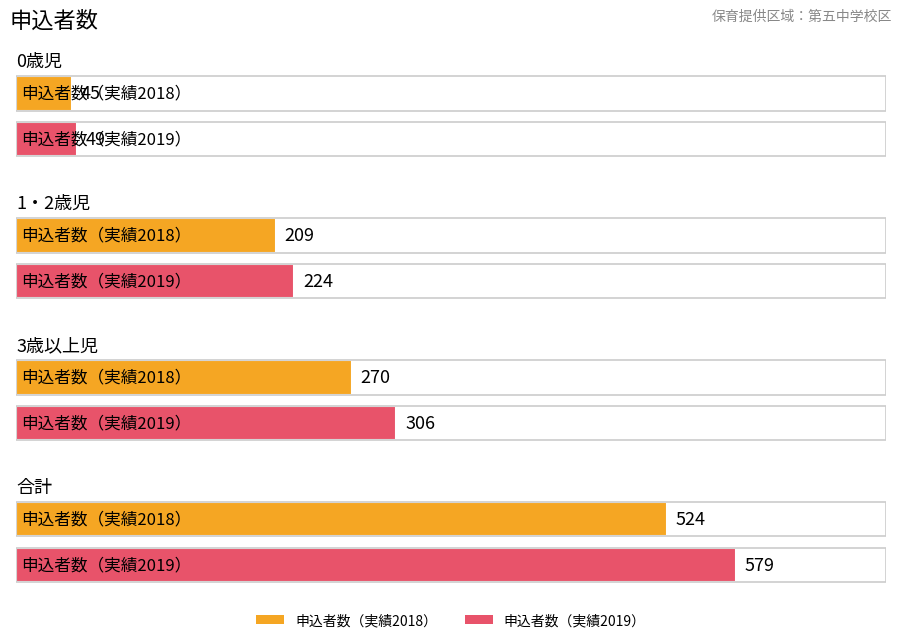

What is the average value of the 申込者数（実績2018） series?

262